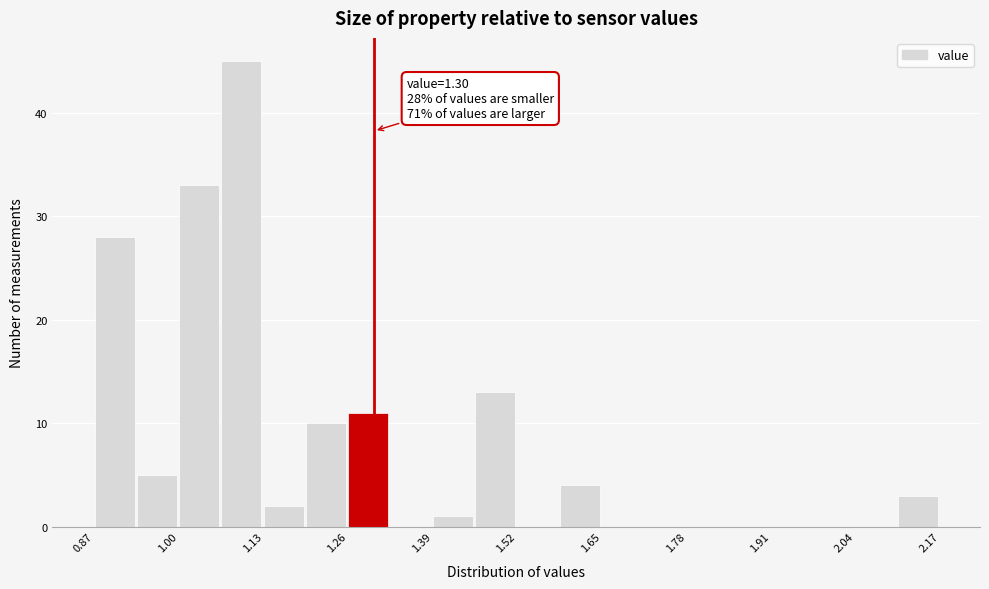

Read against the x-axis, roughly where is the centre of the tallest bar?

1.10